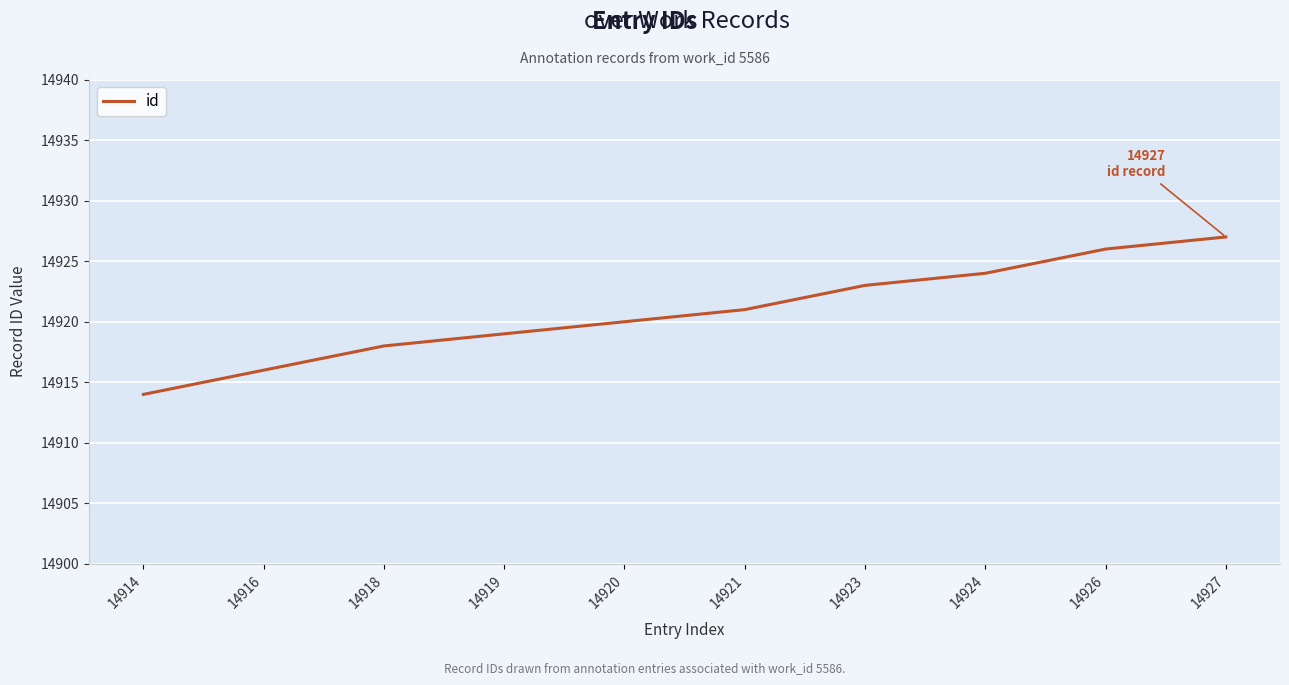

Reading left to right, what are all the values shown in this chart?

14914=14914	14916=14916	14918=14918	14919=14919	14920=14920	14921=14921	14923=14923	14924=14924	14926=14926	14927=14927